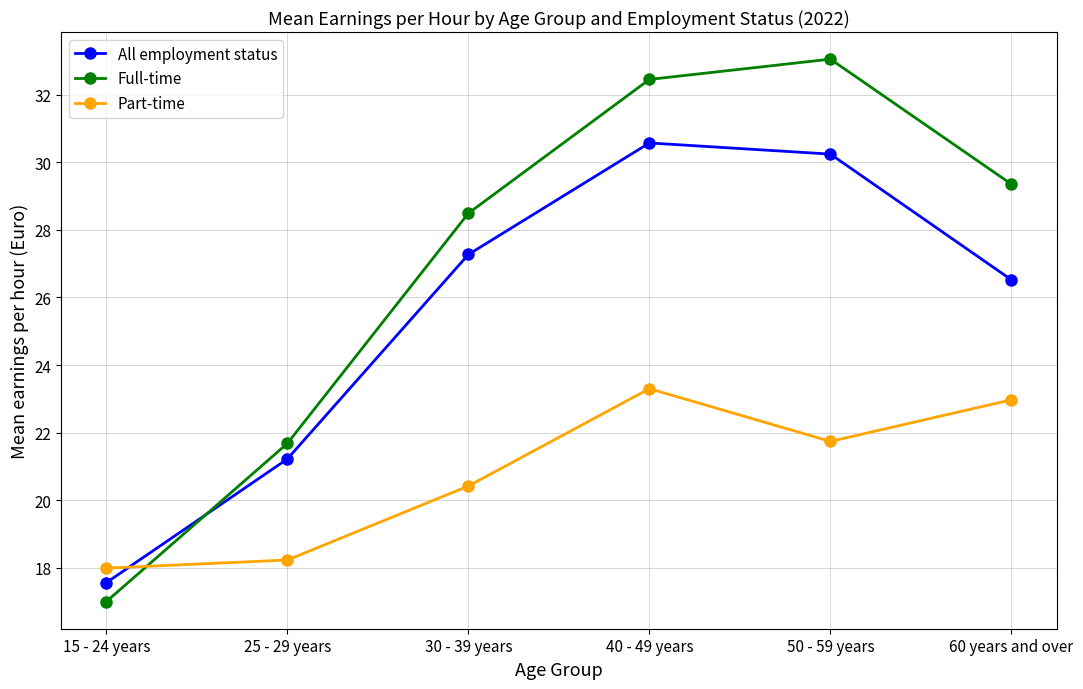

What is the difference between the second highest and minimum values in the All employment status series?

12.7